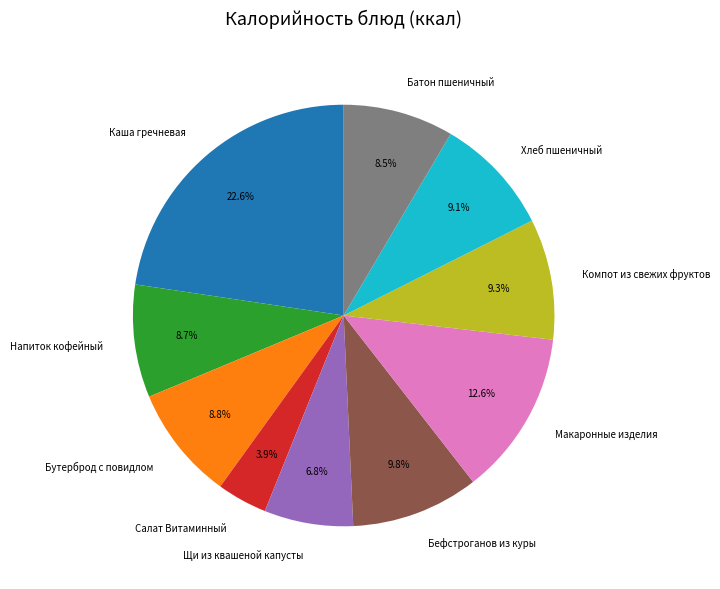

Does any single category account for the majority?

No